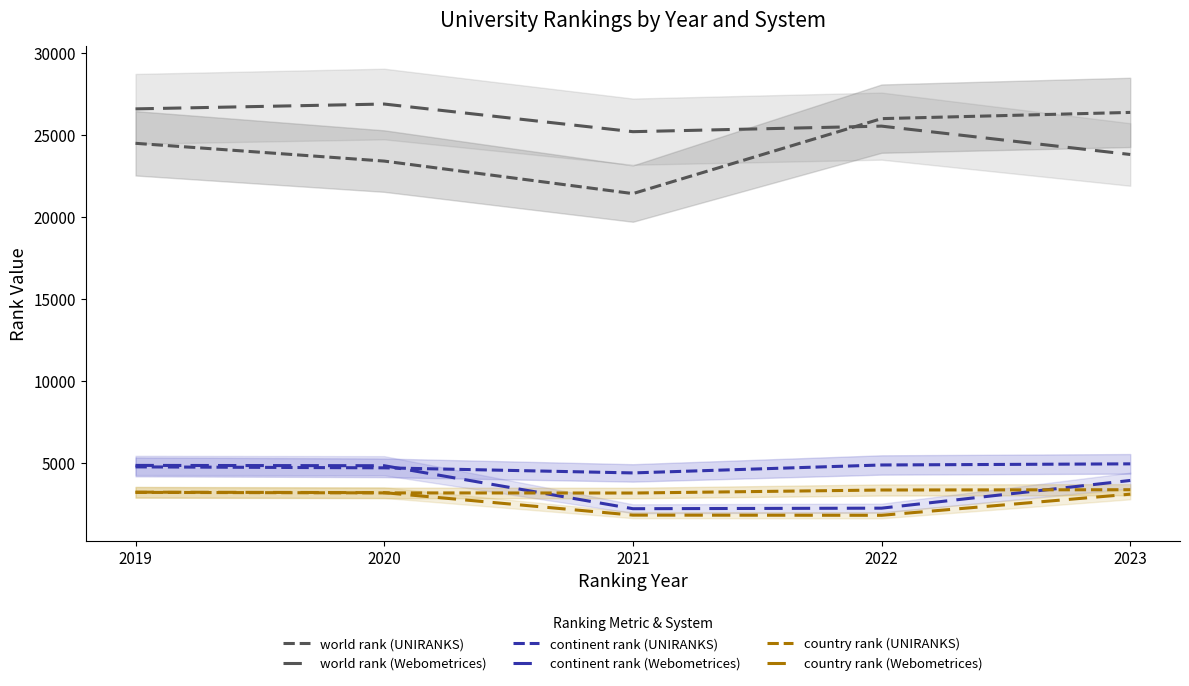

True or false: continent rank (UNIRANKS) and country rank (Webometrices) intersect in this chart.

False